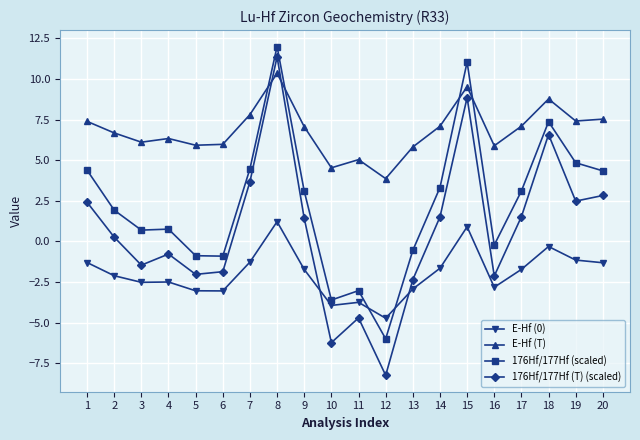

What is the difference between the 176Hf/177Hf (T) (scaled) values at 14 and 10?

7.7